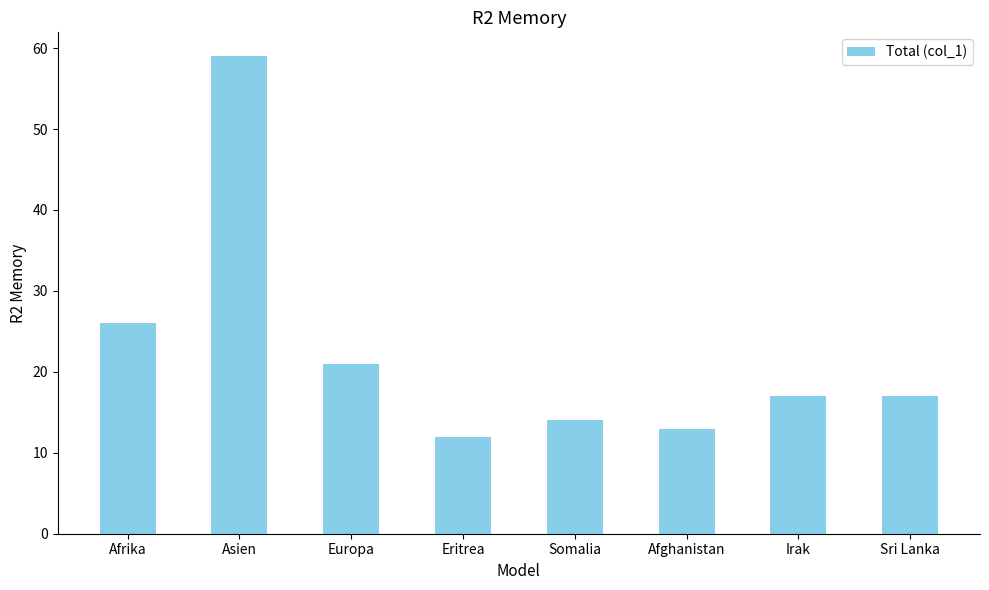

What is the label of the 8th bar from the left?

Sri Lanka